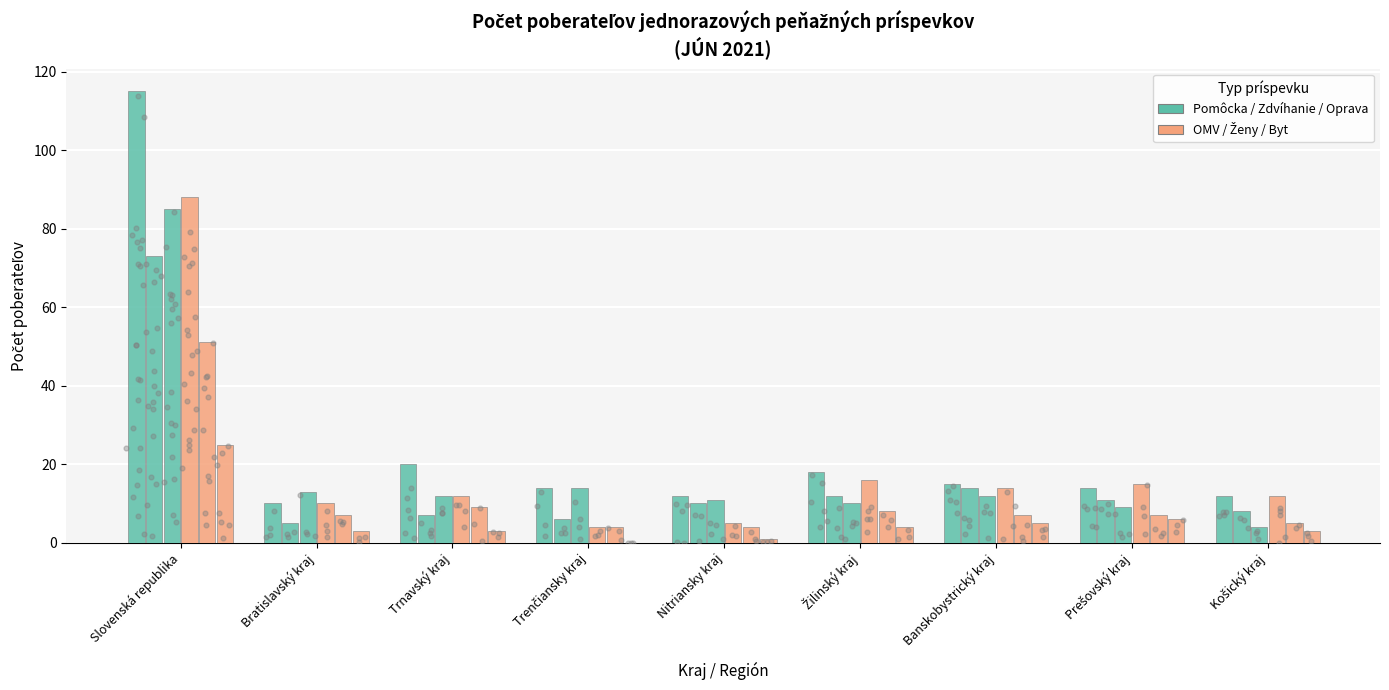

What is the total value across all series at Košický kraj?

44